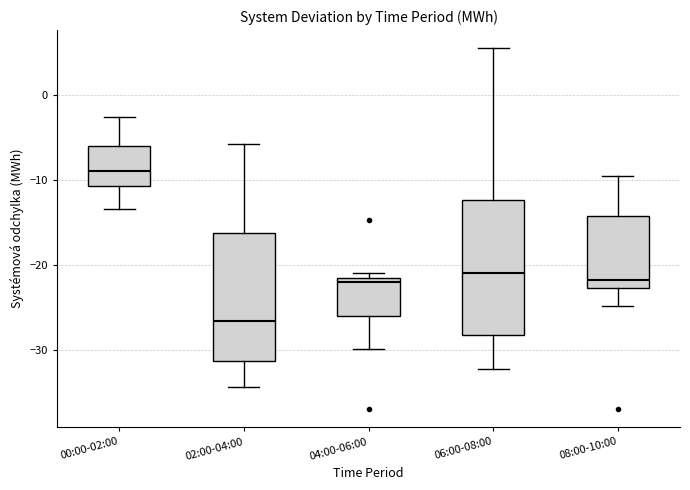

Reading left to right, transcribe this box plot: for each box, give where its median line is, the range the box spans, and where its two whiskers end, as read against the y-axis. The values are not printed on the chart, so give them approximately, as read against the axis.

00:00-02:00: median -9, box -11 to -6, whiskers -13 to -2
02:00-04:00: median -27, box -31 to -16, whiskers -34 to -6
04:00-06:00: median -22 (just below the box's upper edge), box -26 to -22, whiskers -30 to -21
06:00-08:00: median -21, box -28 to -12, whiskers -32 to 6
08:00-10:00: median -22, box -23 to -14, whiskers -25 to -10